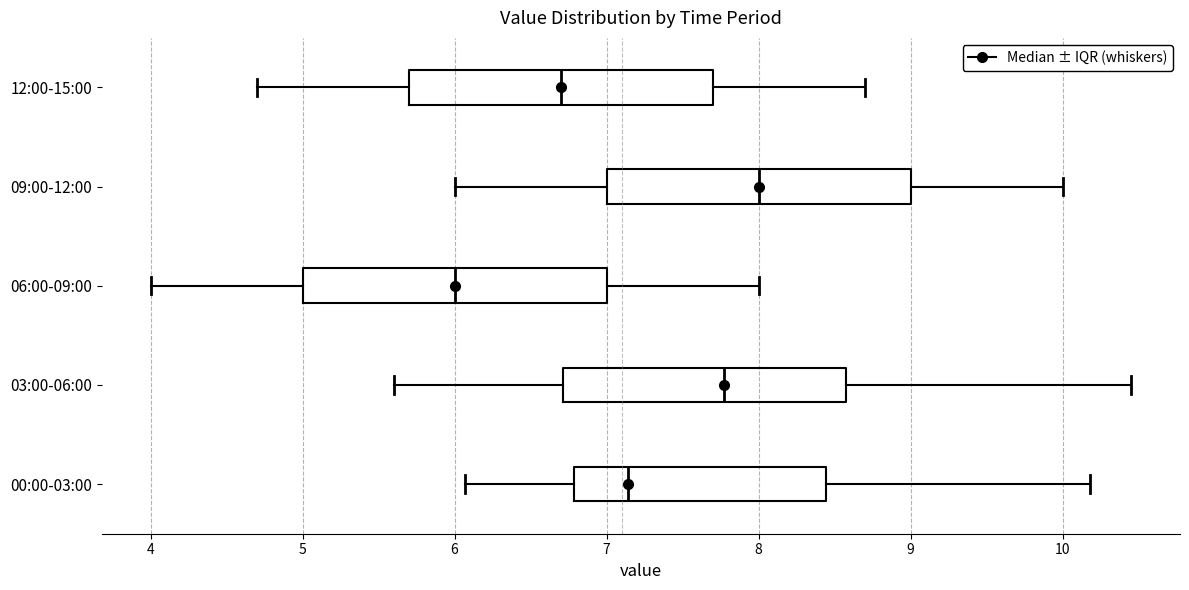

Reading bottom to top, transcribe this box plot: for each box, give where its median line is, the range the box spans, and where its two whiskers end, as read against the x-axis. The values are not printed on the chart, so give them approximately, as read against the axis.

00:00-03:00: median 7.1, box 6.8 to 8.4, whiskers 6.1 to 10.2
03:00-06:00: median 7.8, box 6.7 to 8.6, whiskers 5.6 to 10.5
06:00-09:00: median 6.0, box 5.0 to 7.0, whiskers 4.0 to 8.0
09:00-12:00: median 8.0, box 7.0 to 9.0, whiskers 6.0 to 10.0
12:00-15:00: median 6.7, box 5.7 to 7.7, whiskers 4.7 to 8.7